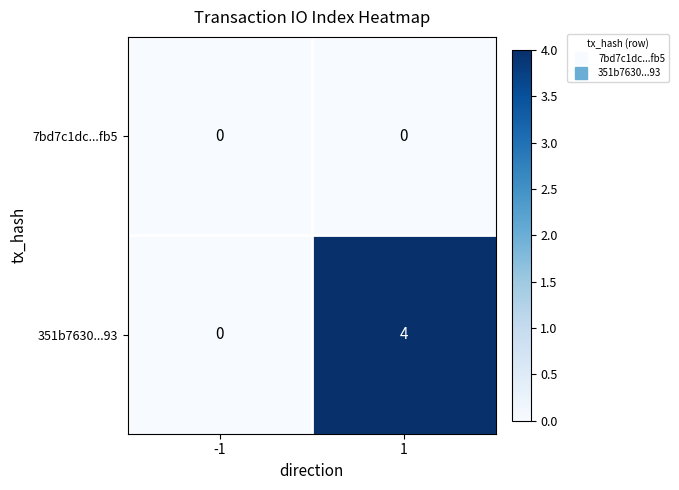

Which series has the largest range (max minus min)?

351b7630...93